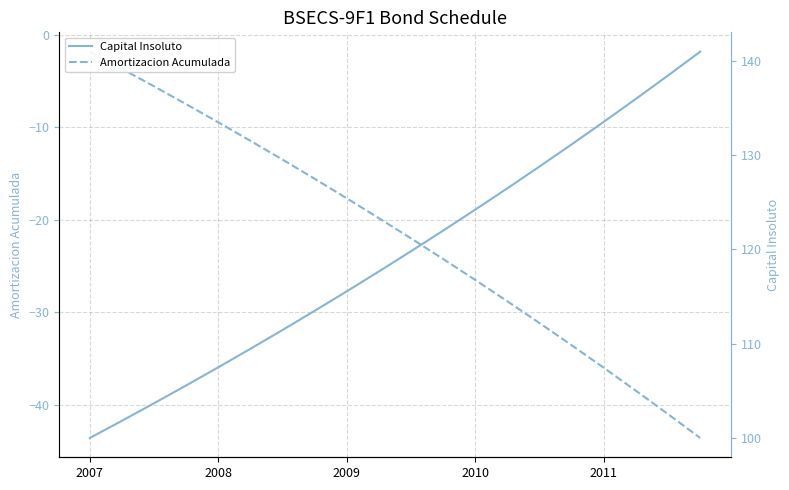

True or false: Capital Insoluto has more than 2 points higher than both neighbors.

False